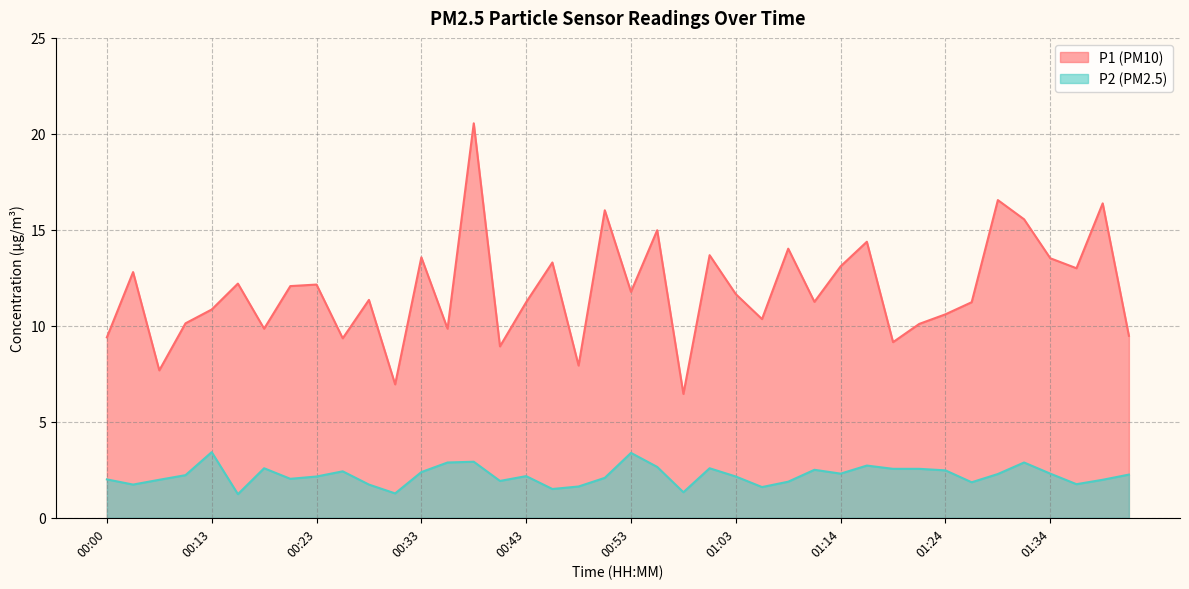

True or false: P2 and P1 intersect in this chart.

False